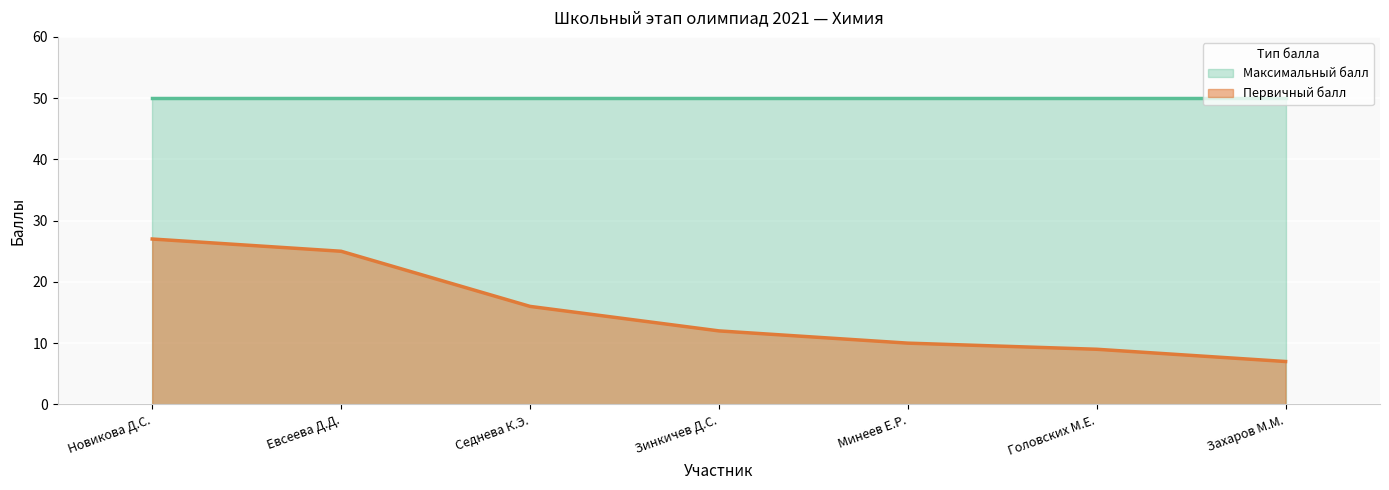

Reading left to right, extract all data points from this chart.

Новикова Д.С.=27	Евсеева Д.Д.=25	Седнева К.Э.=16	Зинкичев Д.С.=12	Минеев Е.Р.=10	Головских М.Е.=9	Захаров М.М.=7